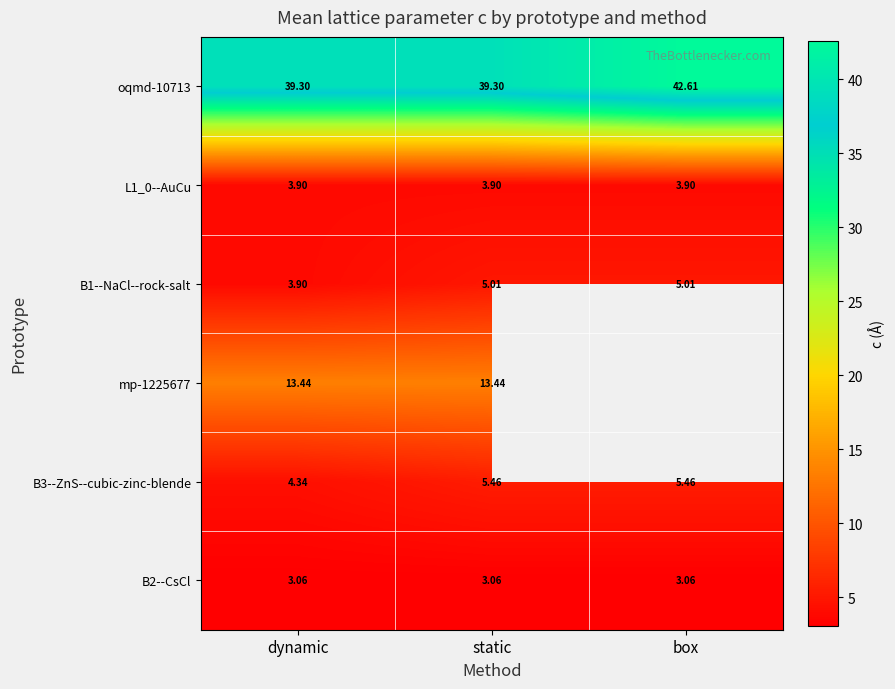

At which label does B1--NaCl--rock-salt reach its minimum?

dynamic